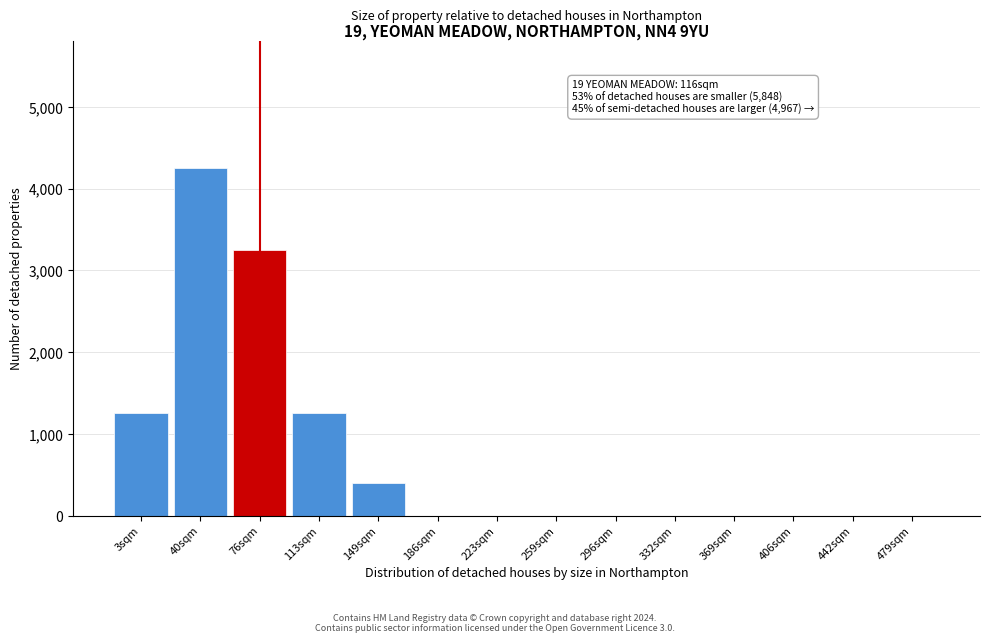

Reading left to right, extract all data points from this chart.

3sqm=1250	40sqm=4250	76sqm=3250	113sqm=1250	149sqm=400	186sqm=0	223sqm=0	259sqm=0	296sqm=0	332sqm=0	369sqm=0	406sqm=0	442sqm=0	479sqm=0